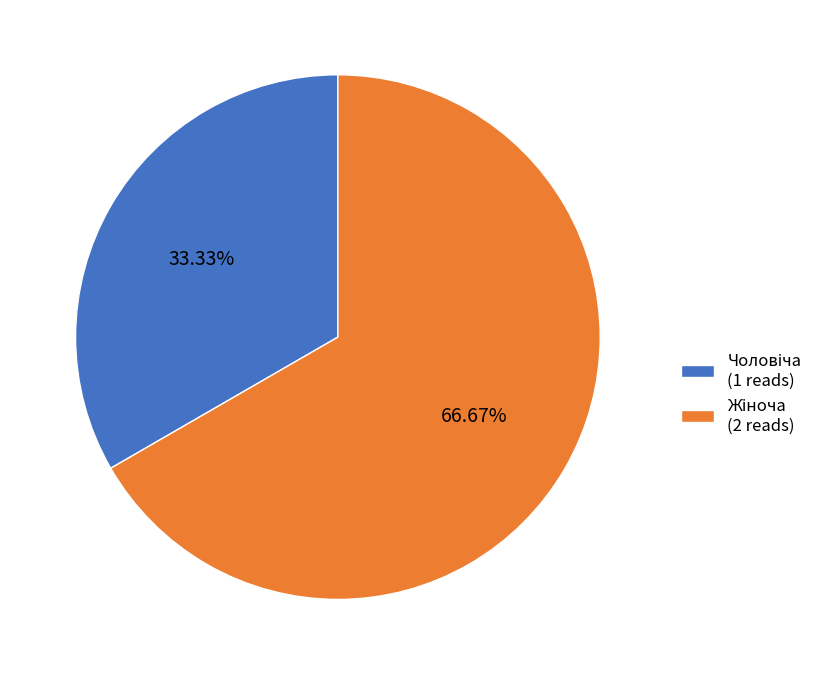

Is there any slice that represents more than half of the pie?

Yes